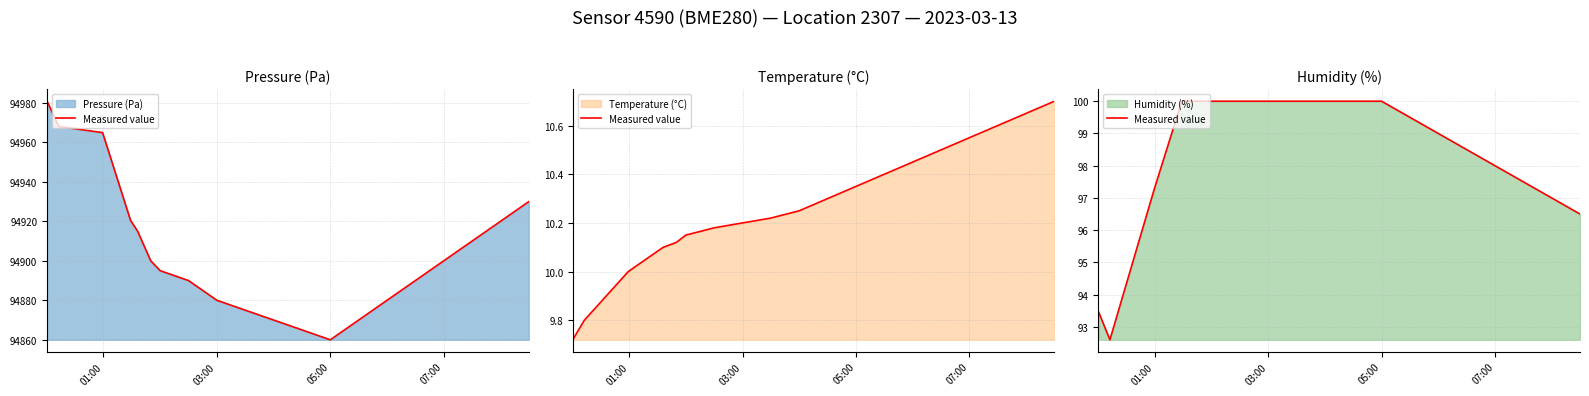

How many values are below 100?

10